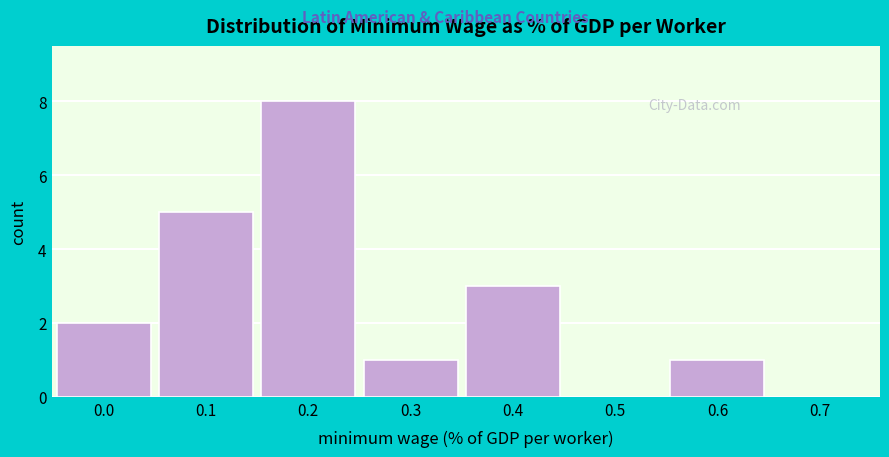

Reading left to right, extract all data points from this chart.

0.0=2	0.1=5	0.2=8	0.3=1	0.4=3	0.5=0	0.6=1	0.7=0